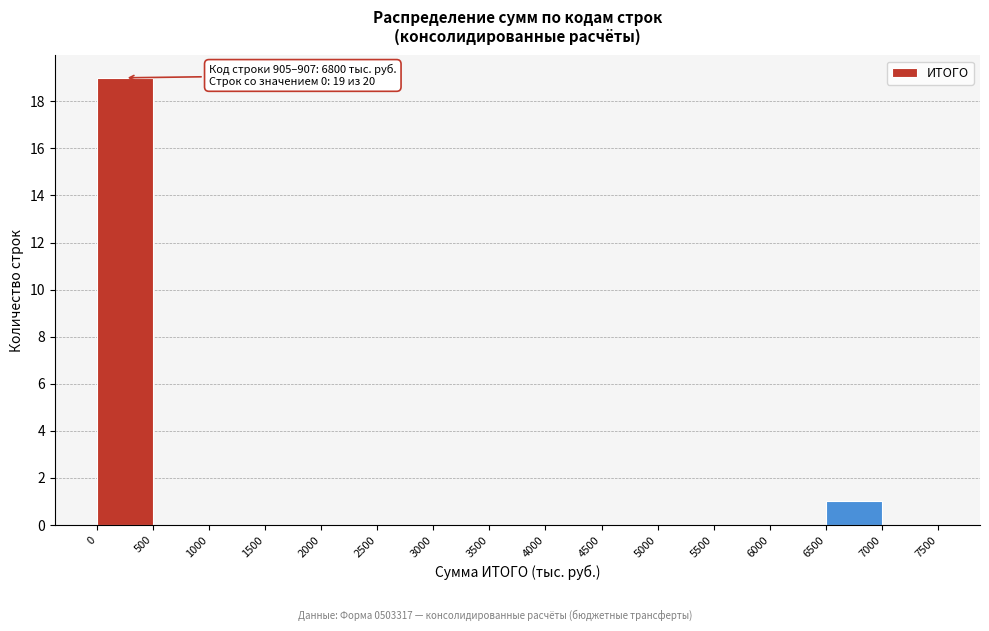

Which range on the x-axis has the tallest bar?

0 to 500